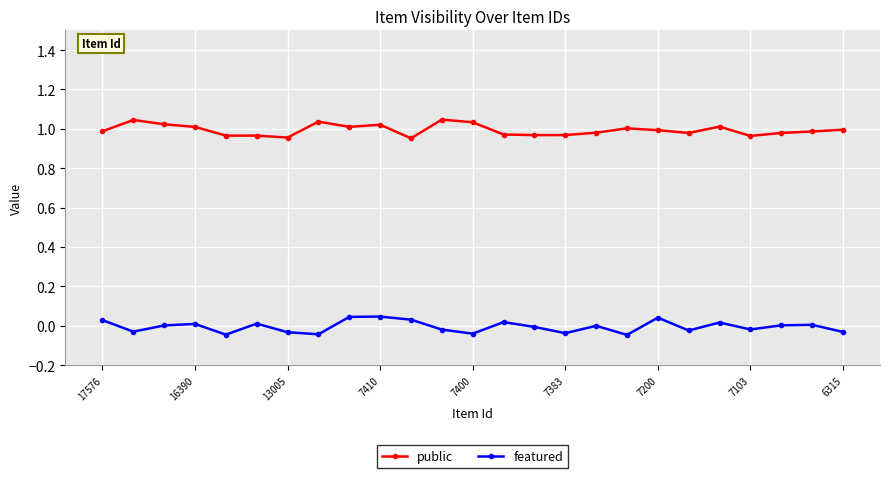

What is the sum of all public values?

24.9